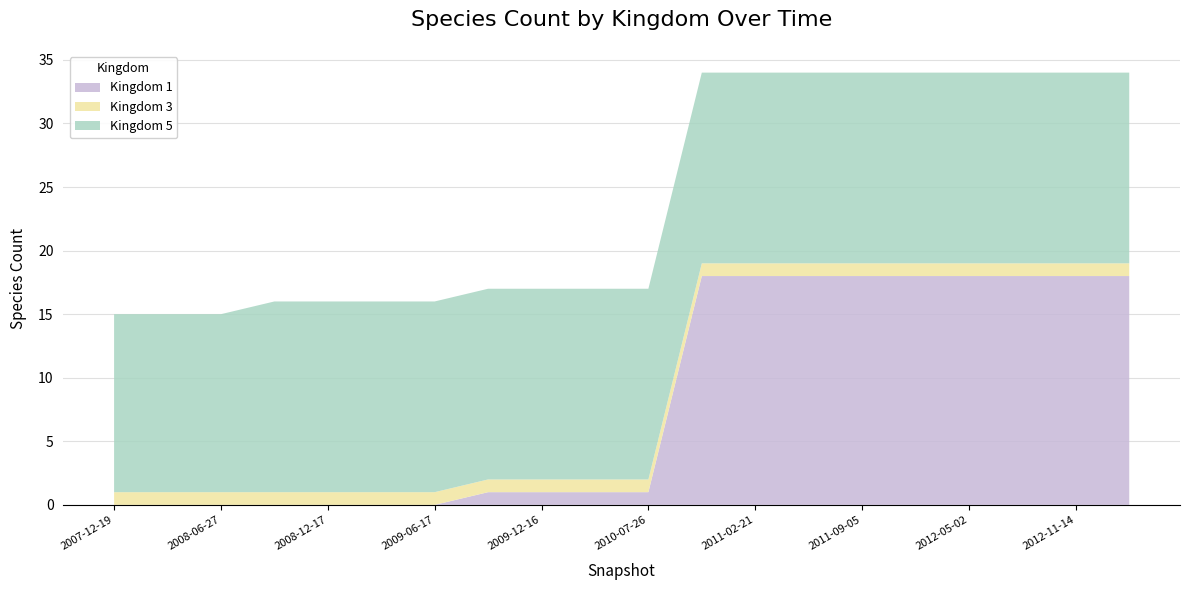

Reading left to right, list all the values displayed in this chart.

Kingdom 1: 2007-12-19=0	2008-04-01=0	2008-06-27=0	2008-10-10=0	2008-12-17=0	2009-04-06=0	2009-06-17=0	2009-09-25=1	2009-12-16=1	2010-04-01=1	2010-07-26=1	2010-11-17=18	2011-02-21=18	2011-06-10=18	2011-09-05=18	2012-01-18=18	2012-05-02=18	2012-08-15=18	2012-11-14=18	2013-02-20=18
Kingdom 3: 2007-12-19=1	2008-04-01=1	2008-06-27=1	2008-10-10=1	2008-12-17=1	2009-04-06=1	2009-06-17=1	2009-09-25=1	2009-12-16=1	2010-04-01=1	2010-07-26=1	2010-11-17=1	2011-02-21=1	2011-06-10=1	2011-09-05=1	2012-01-18=1	2012-05-02=1	2012-08-15=1	2012-11-14=1	2013-02-20=1
Kingdom 5: 2007-12-19=14	2008-04-01=14	2008-06-27=14	2008-10-10=15	2008-12-17=15	2009-04-06=15	2009-06-17=15	2009-09-25=15	2009-12-16=15	2010-04-01=15	2010-07-26=15	2010-11-17=15	2011-02-21=15	2011-06-10=15	2011-09-05=15	2012-01-18=15	2012-05-02=15	2012-08-15=15	2012-11-14=15	2013-02-20=15